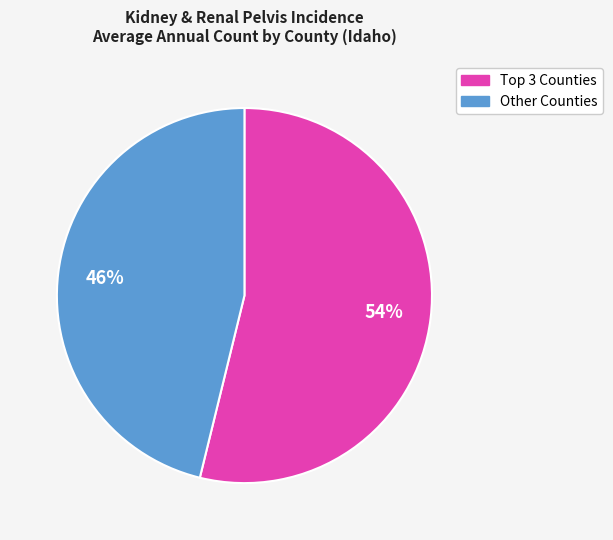

Does any single category account for the majority?

Yes